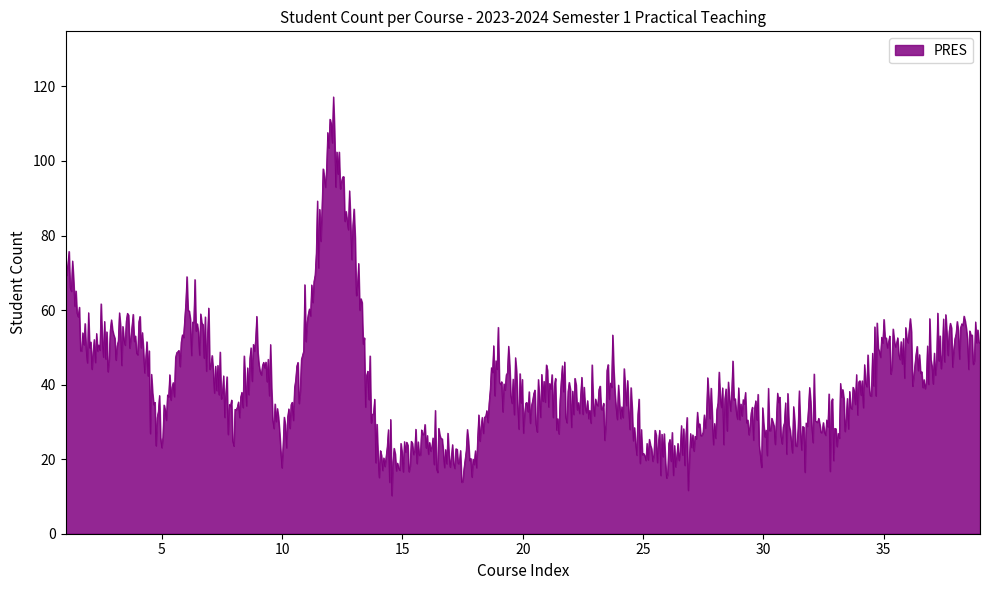

What is the smallest value displayed?

10.2